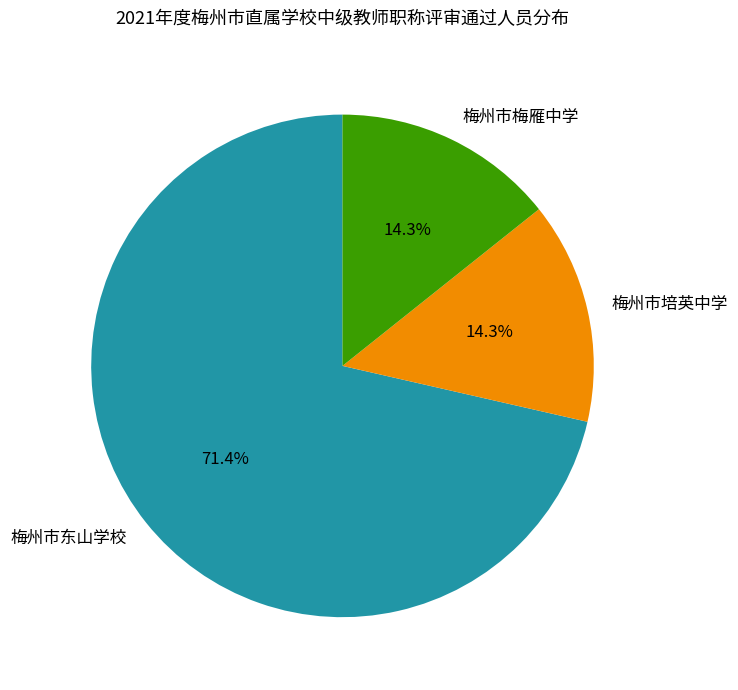

Does 梅州市梅雁中学 account for over 50% of the chart?

No